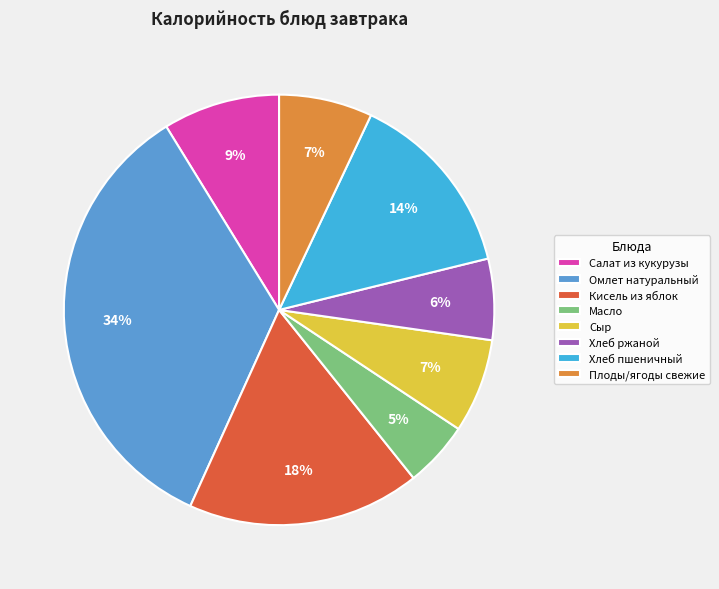

The Салат из кукурузы slice represents 18% of the pie. True or false?

False